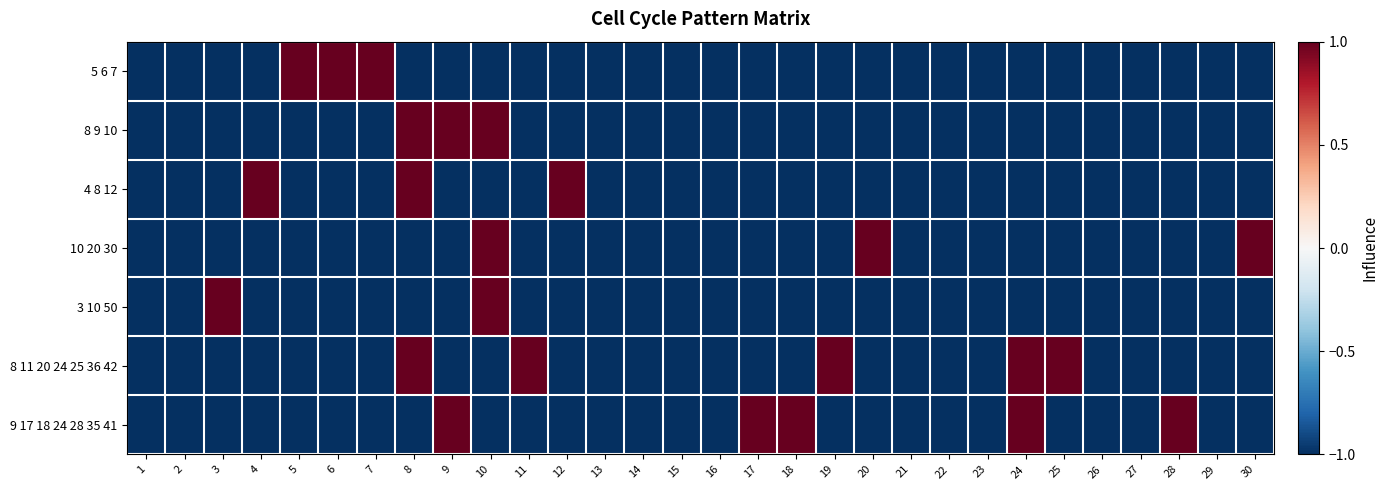

Reading right to left, transcribe all the data shown in this chart.

5 6 7: 30=-1	29=-1	28=-1	27=-1	26=-1	25=-1	24=-1	23=-1	22=-1	21=-1	20=-1	19=-1	18=-1	17=-1	16=-1	15=-1	14=-1	13=-1	12=-1	11=-1	10=-1	9=-1	8=-1	7=1	6=1	5=1	4=-1	3=-1	2=-1	1=-1
8 9 10: 30=-1	29=-1	28=-1	27=-1	26=-1	25=-1	24=-1	23=-1	22=-1	21=-1	20=-1	19=-1	18=-1	17=-1	16=-1	15=-1	14=-1	13=-1	12=-1	11=-1	10=1	9=1	8=1	7=-1	6=-1	5=-1	4=-1	3=-1	2=-1	1=-1
4 8 12: 30=-1	29=-1	28=-1	27=-1	26=-1	25=-1	24=-1	23=-1	22=-1	21=-1	20=-1	19=-1	18=-1	17=-1	16=-1	15=-1	14=-1	13=-1	12=1	11=-1	10=-1	9=-1	8=1	7=-1	6=-1	5=-1	4=1	3=-1	2=-1	1=-1
10 20 30: 30=1	29=-1	28=-1	27=-1	26=-1	25=-1	24=-1	23=-1	22=-1	21=-1	20=1	19=-1	18=-1	17=-1	16=-1	15=-1	14=-1	13=-1	12=-1	11=-1	10=1	9=-1	8=-1	7=-1	6=-1	5=-1	4=-1	3=-1	2=-1	1=-1
3 10 50: 30=-1	29=-1	28=-1	27=-1	26=-1	25=-1	24=-1	23=-1	22=-1	21=-1	20=-1	19=-1	18=-1	17=-1	16=-1	15=-1	14=-1	13=-1	12=-1	11=-1	10=1	9=-1	8=-1	7=-1	6=-1	5=-1	4=-1	3=1	2=-1	1=-1
8 11 20 24 25 36 42: 30=-1	29=-1	28=-1	27=-1	26=-1	25=1	24=1	23=-1	22=-1	21=-1	20=-1	19=1	18=-1	17=-1	16=-1	15=-1	14=-1	13=-1	12=-1	11=1	10=-1	9=-1	8=1	7=-1	6=-1	5=-1	4=-1	3=-1	2=-1	1=-1
9 17 18 24 28 35 41: 30=-1	29=-1	28=1	27=-1	26=-1	25=-1	24=1	23=-1	22=-1	21=-1	20=-1	19=-1	18=1	17=1	16=-1	15=-1	14=-1	13=-1	12=-1	11=-1	10=-1	9=1	8=-1	7=-1	6=-1	5=-1	4=-1	3=-1	2=-1	1=-1